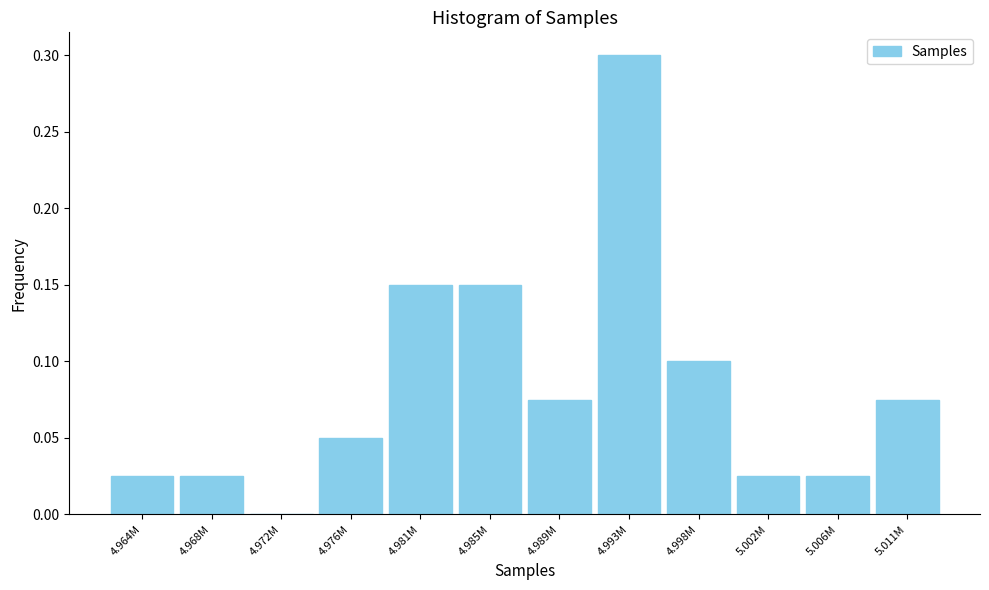

What is the greatest value displayed?

0.3